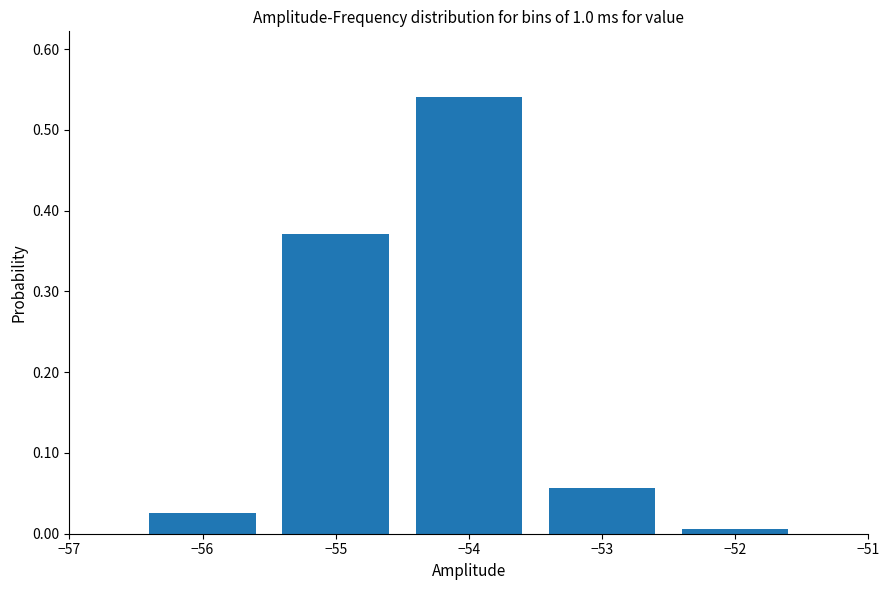

Which label corresponds to the largest value in the chart?

−54